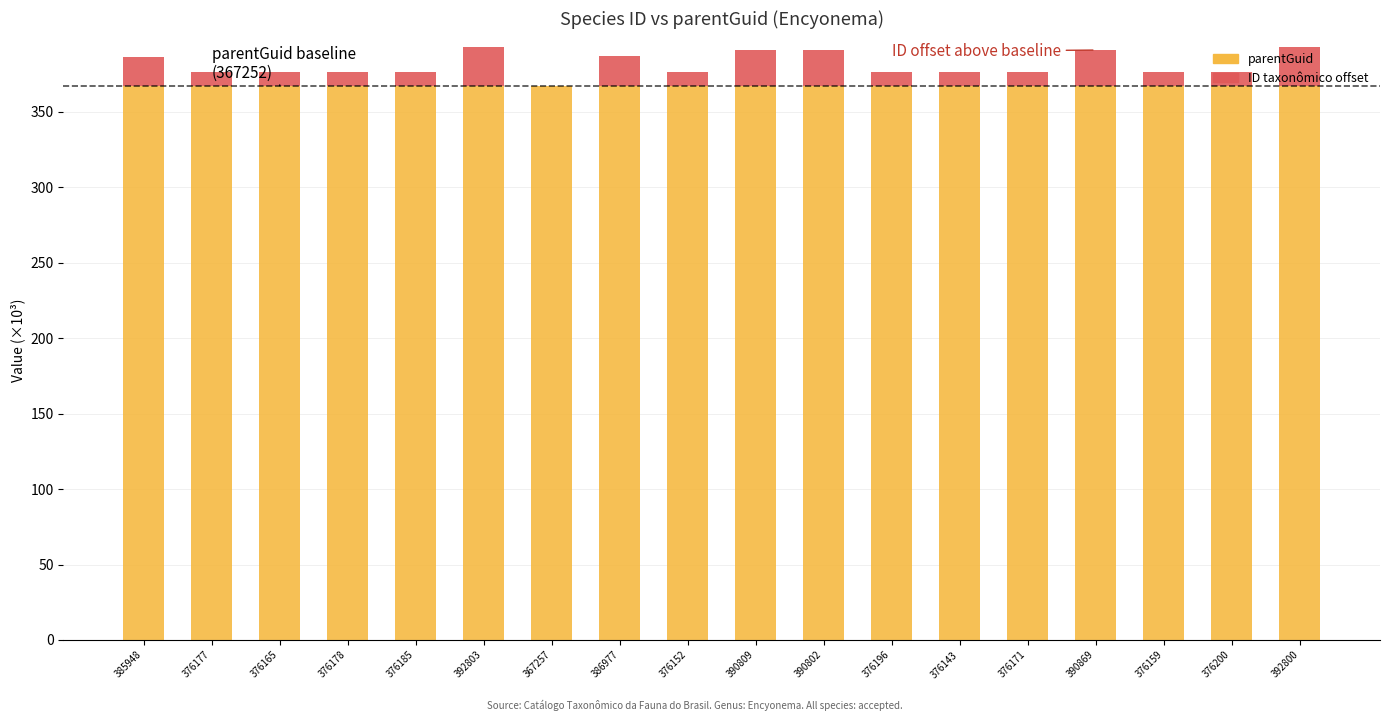

How many series are shown in this chart?

2